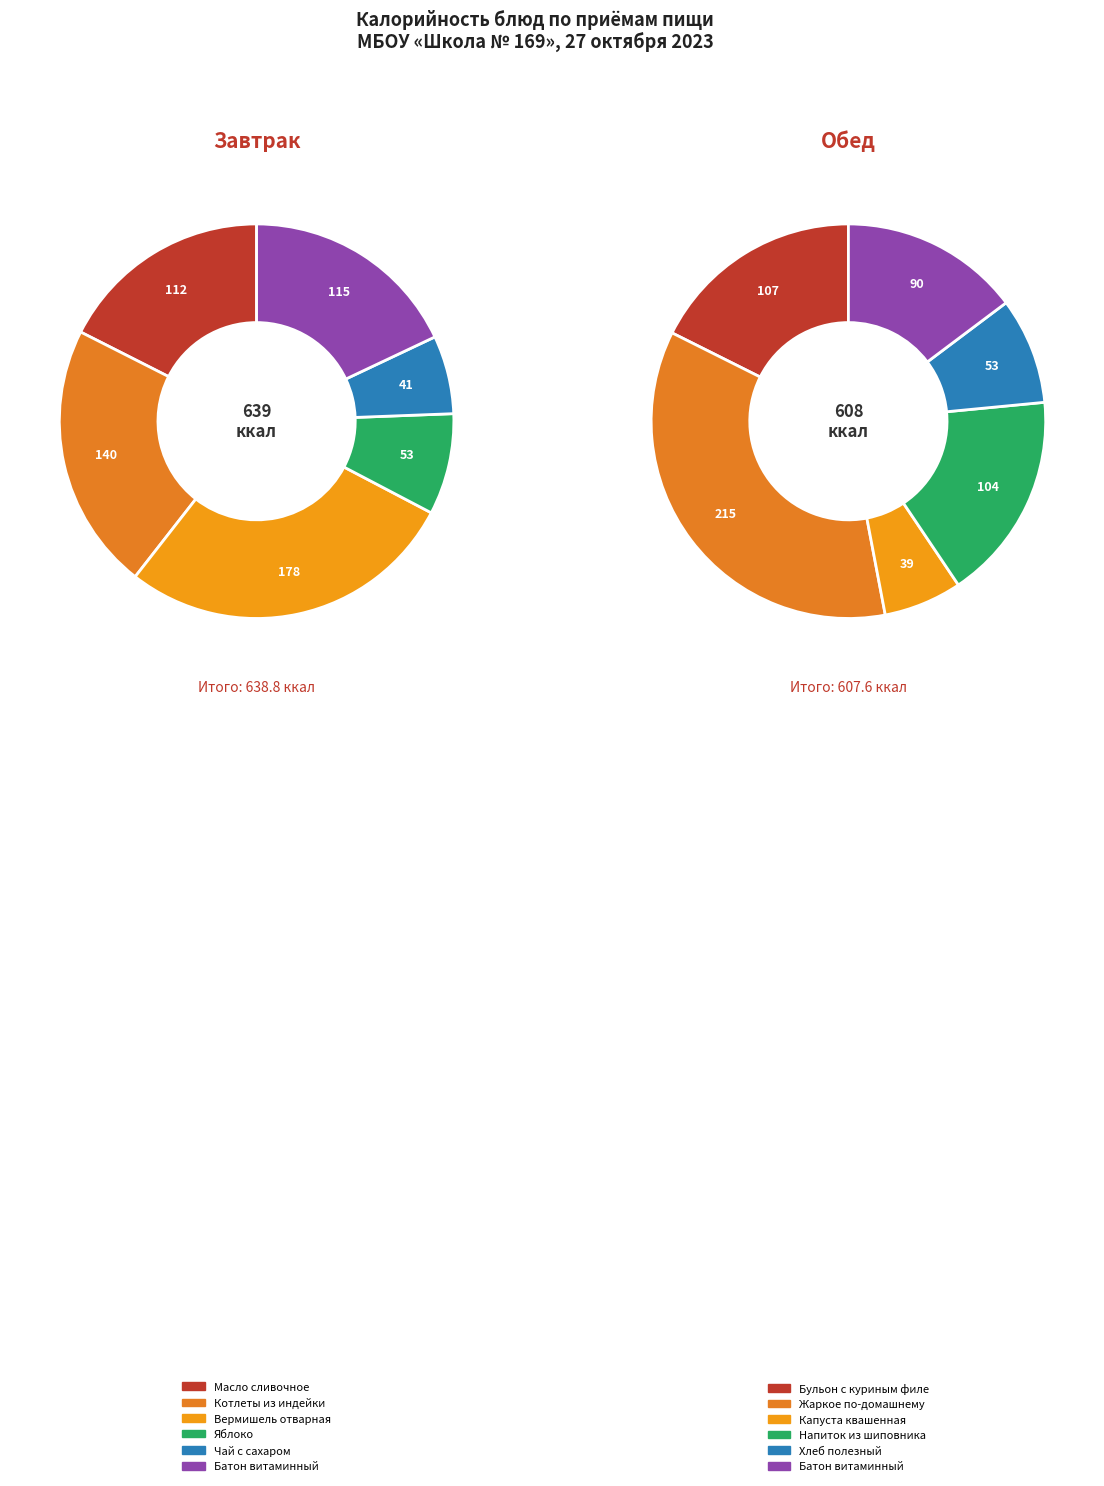

To the nearest percent, what percentage of the pie is 2?

6%